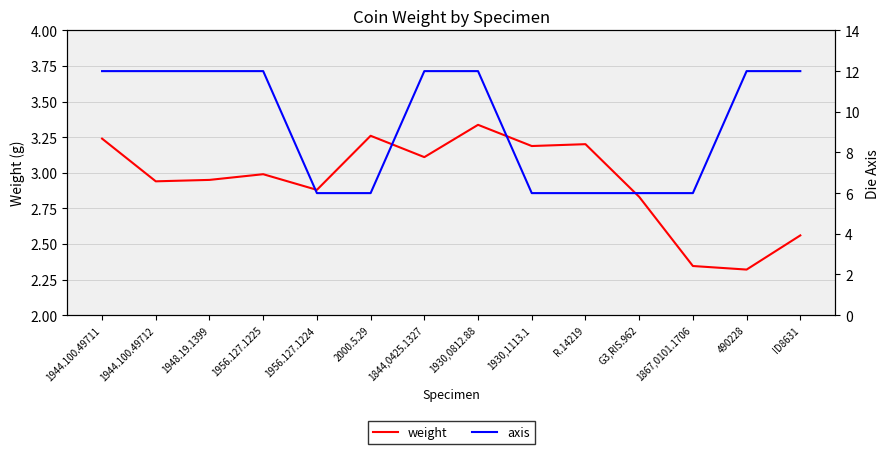

What is the lowest value of the axis series?

6.0